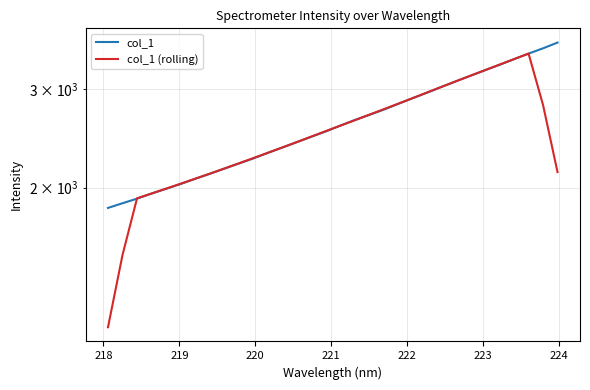

At how many categories does at least one series exceed 1355?

32